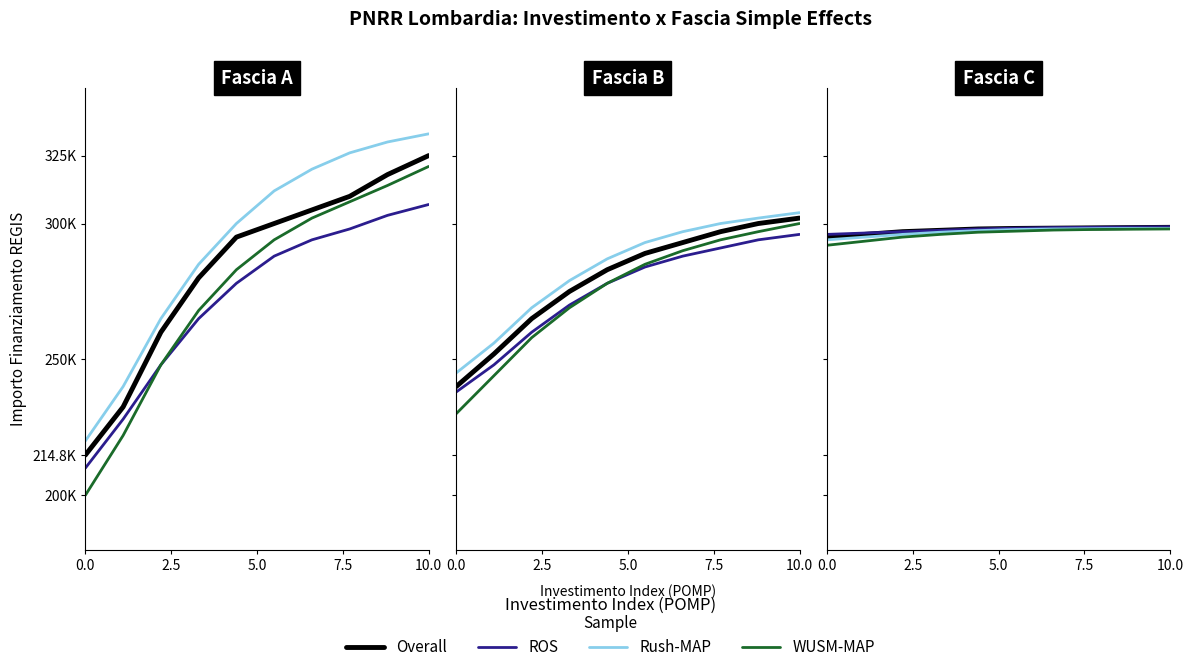

Rank the series at 10.0 from lowest to highest value.

WUSM-MAP, Rush-MAP, Overall, ROS